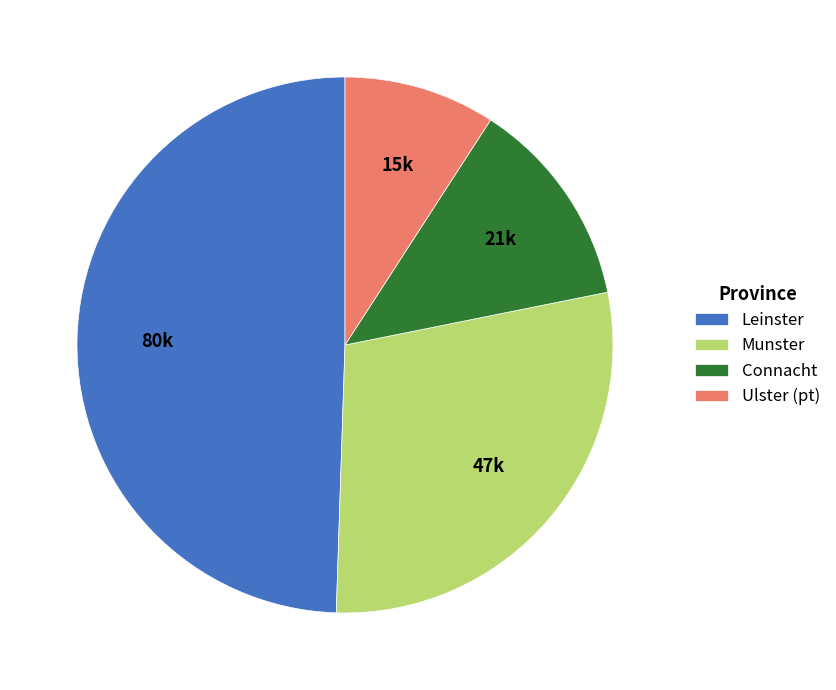

How many segments does this pie chart have?

4